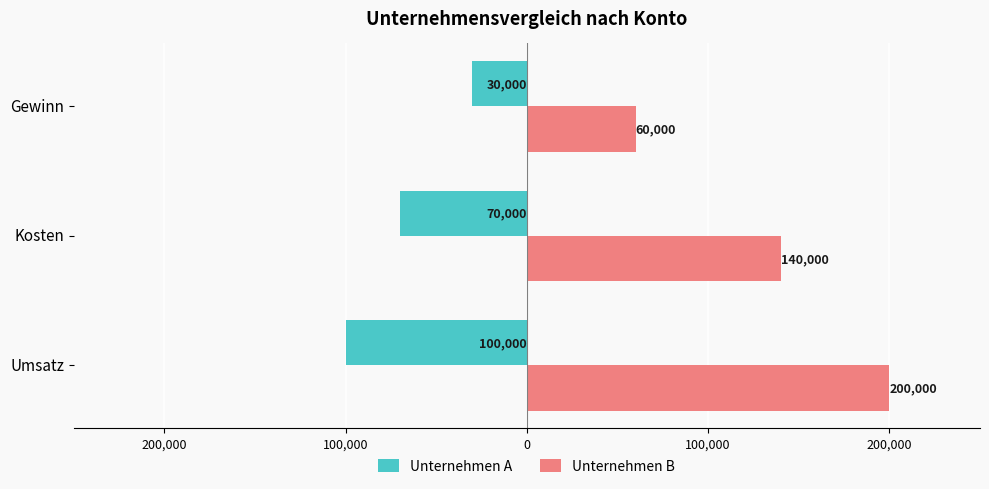

What is the smallest value displayed?

-100000